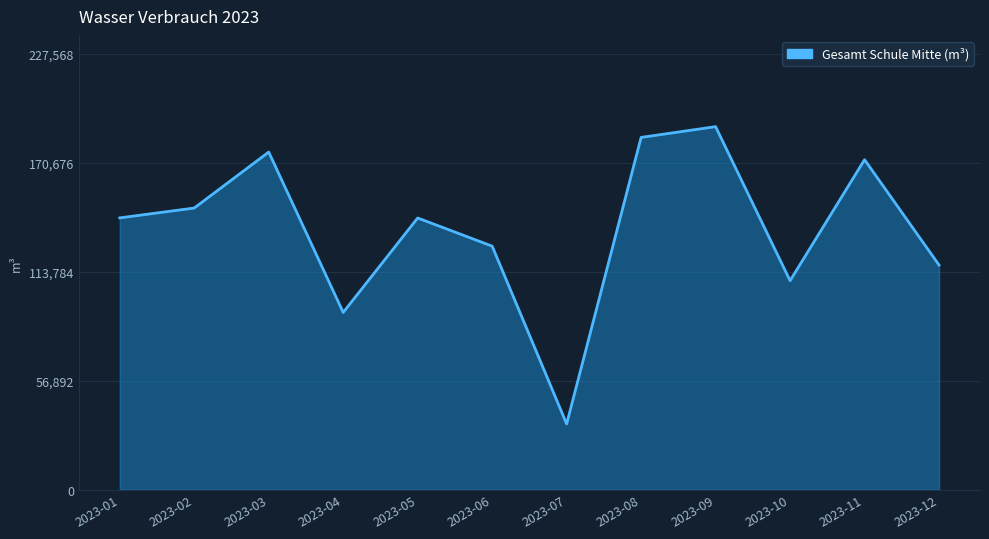

True or false: the data has more than 2 interior local peaks.

True